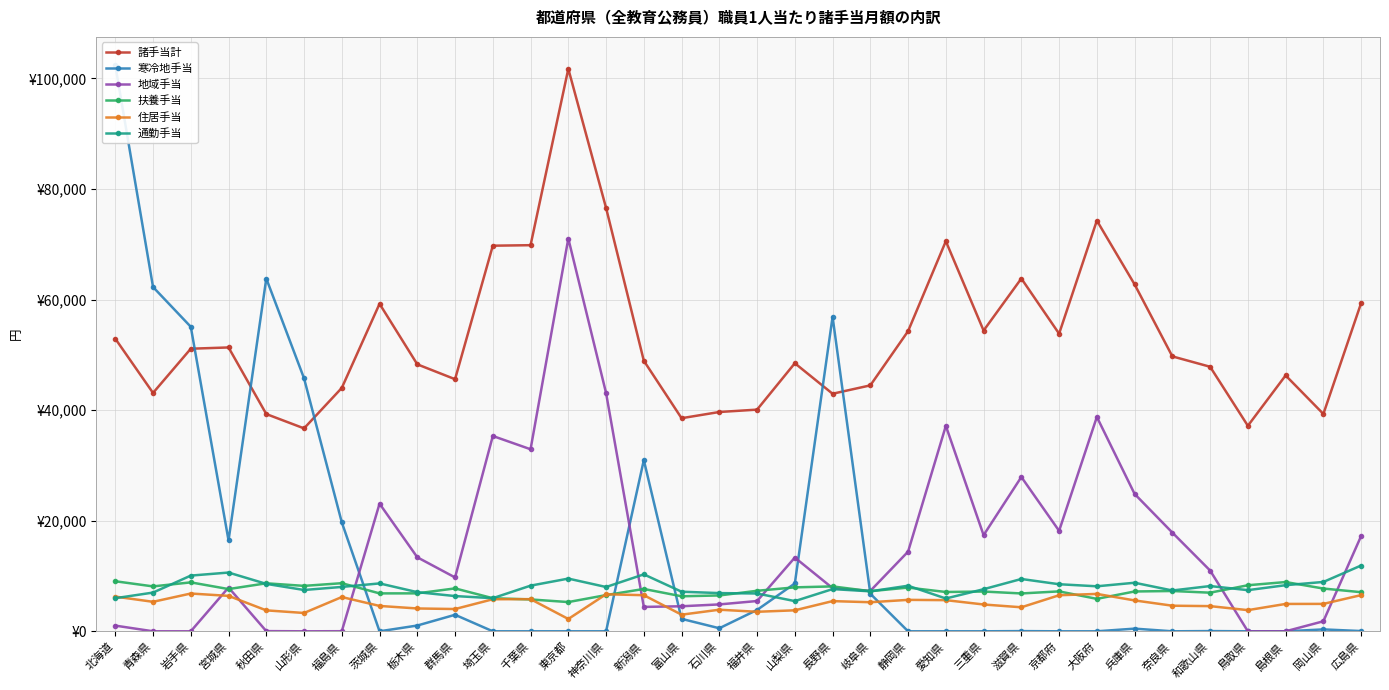

What is the value of the 扶養手当 point at the 23rd from the left?

7109